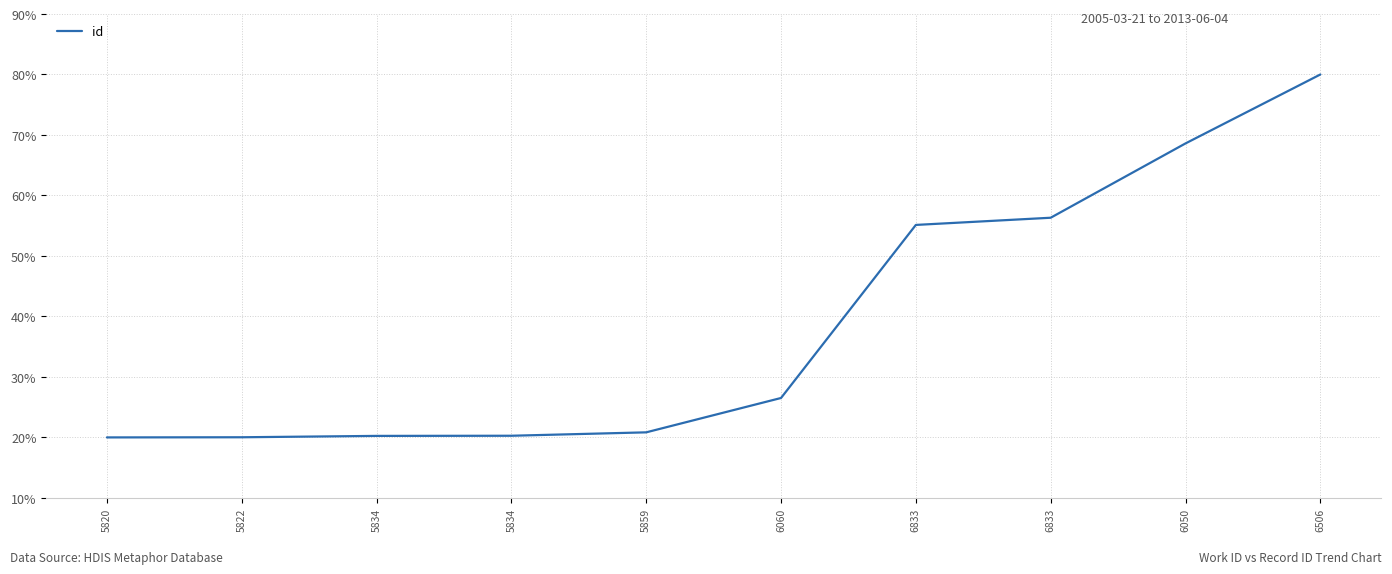

What is the average value?

38.8